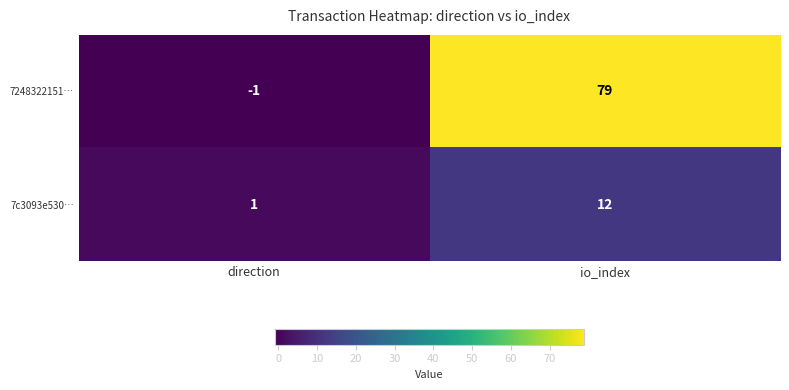

What is the average value of the 7248322151… series?

39